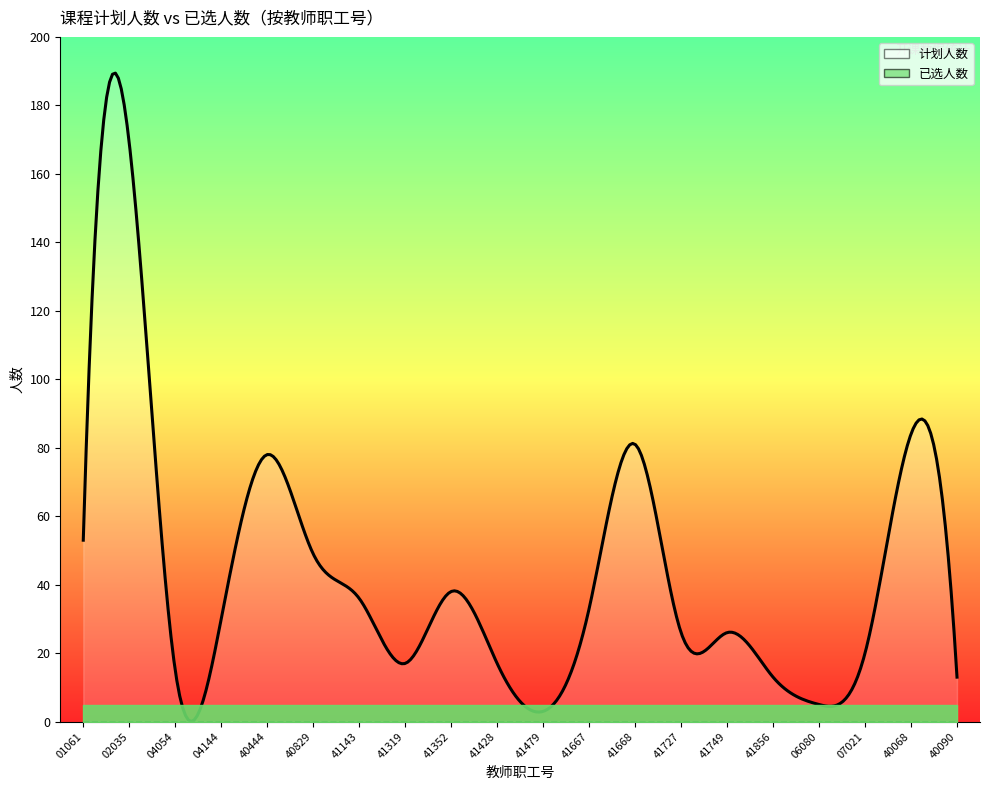

What is the label of the 2nd point from the right?

40068